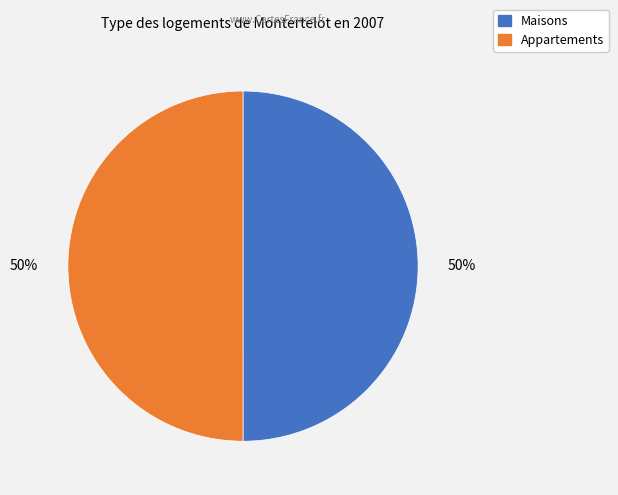

Count the number of slices in the pie.

2